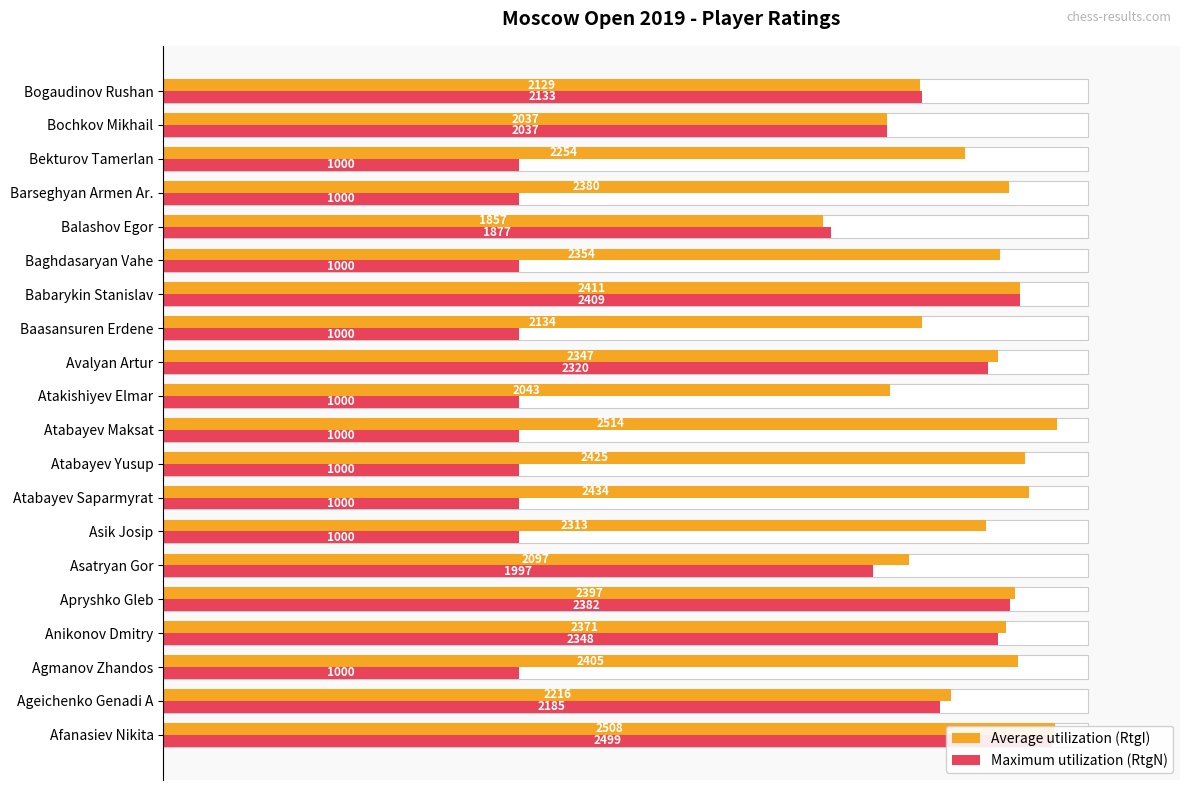

Are the bars grouped side by side (vs. stacked)?

Yes